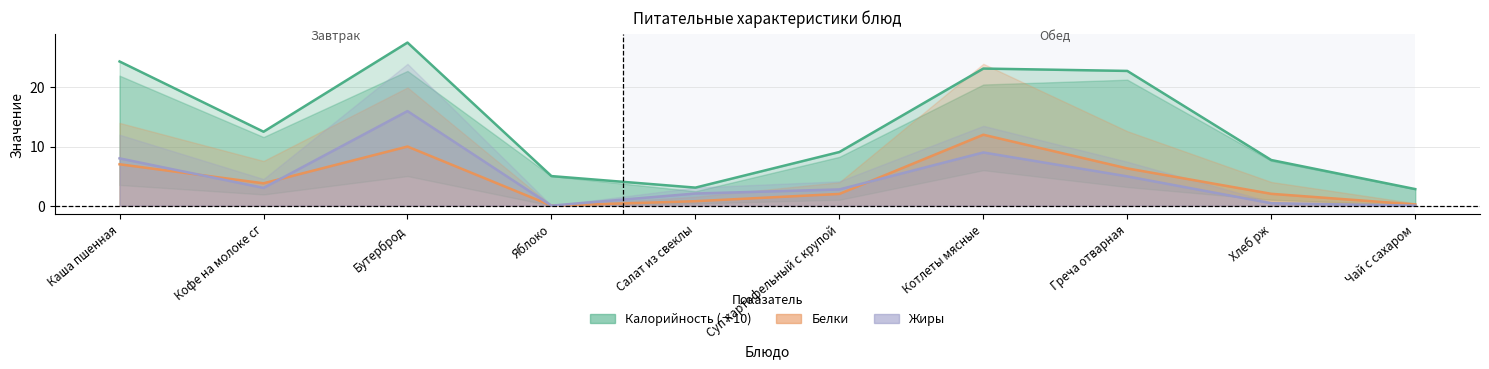

What is the label of the 8th point from the left?

Греча отварная